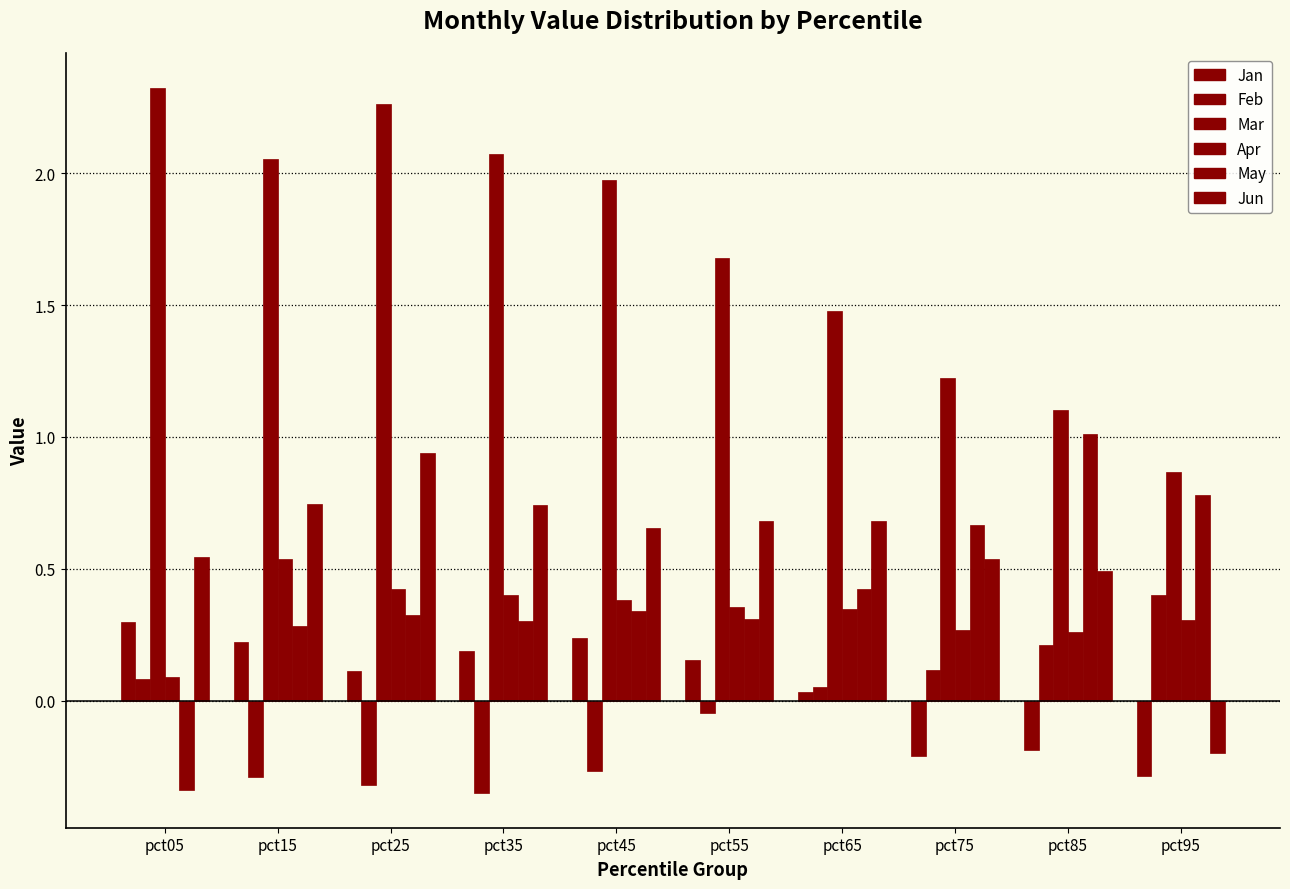

What is the difference between the maximum and minimum values in the Jan series?

0.6